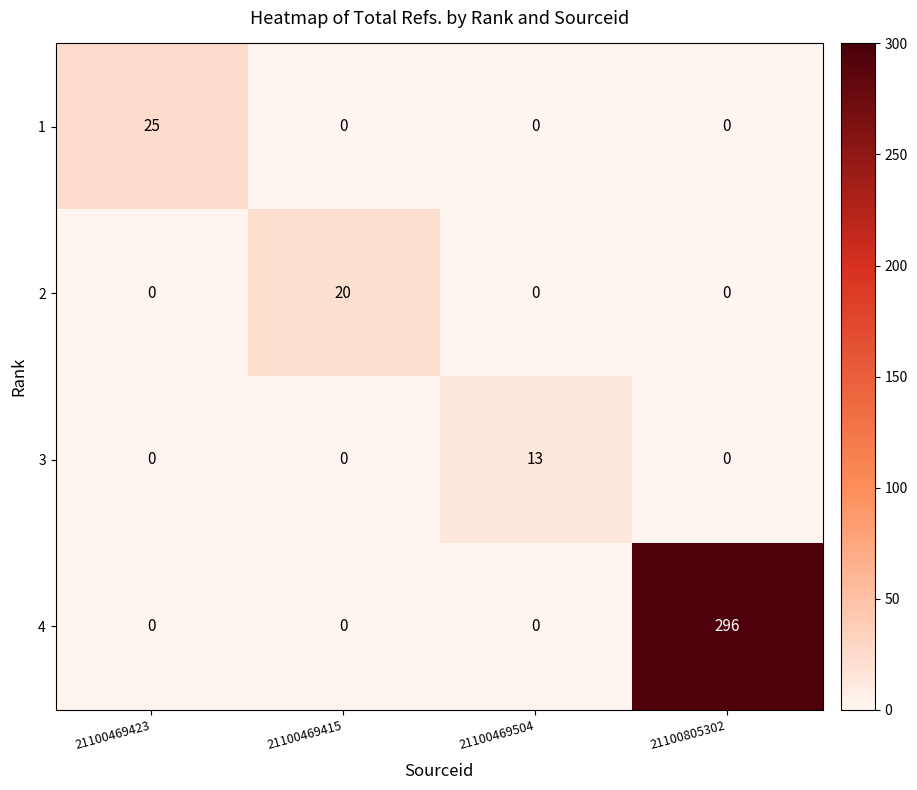

What is the difference between the highest and lowest values at 21100469415?

20